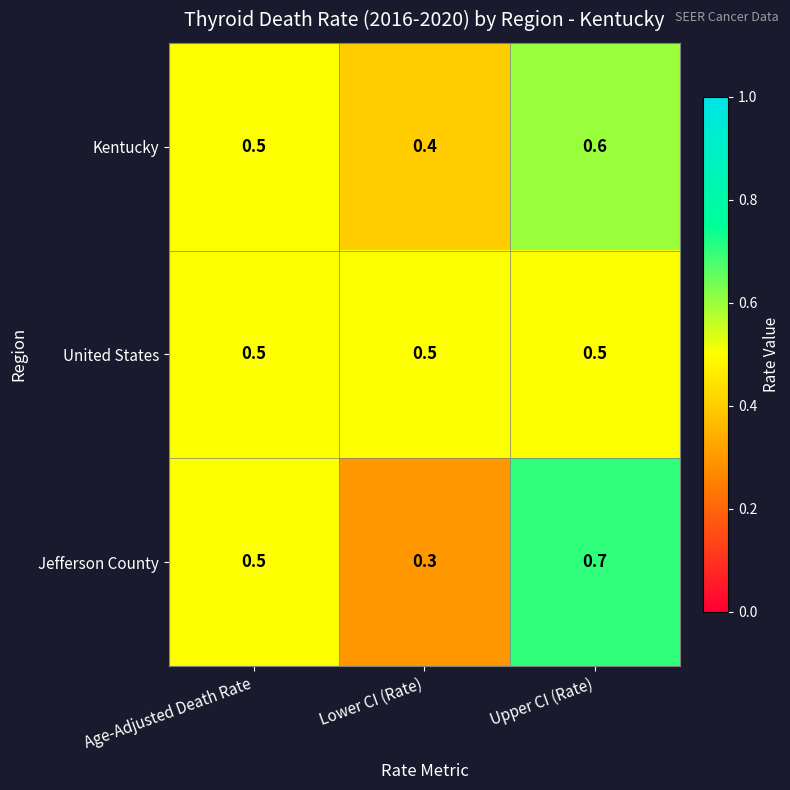

At which label is Kentucky closest to 0?

Lower CI (Rate)